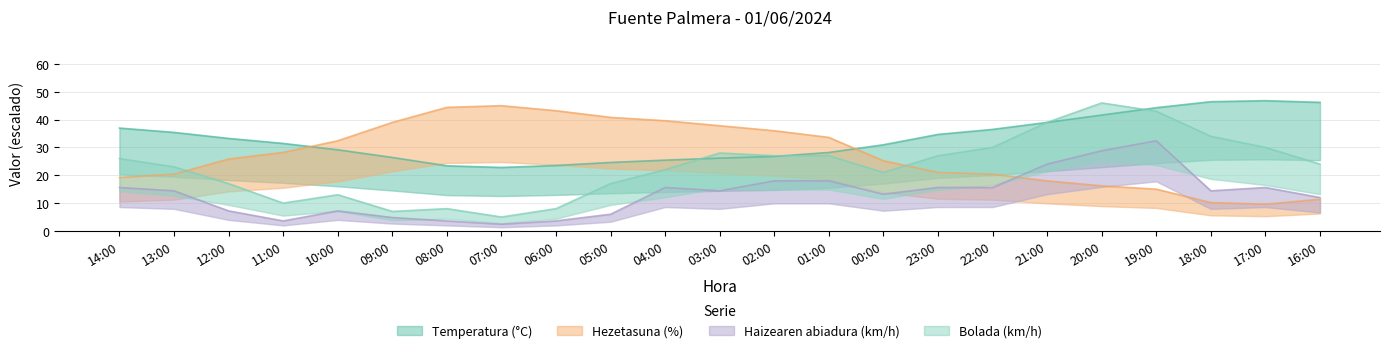

How many lines are shown in the chart?

4